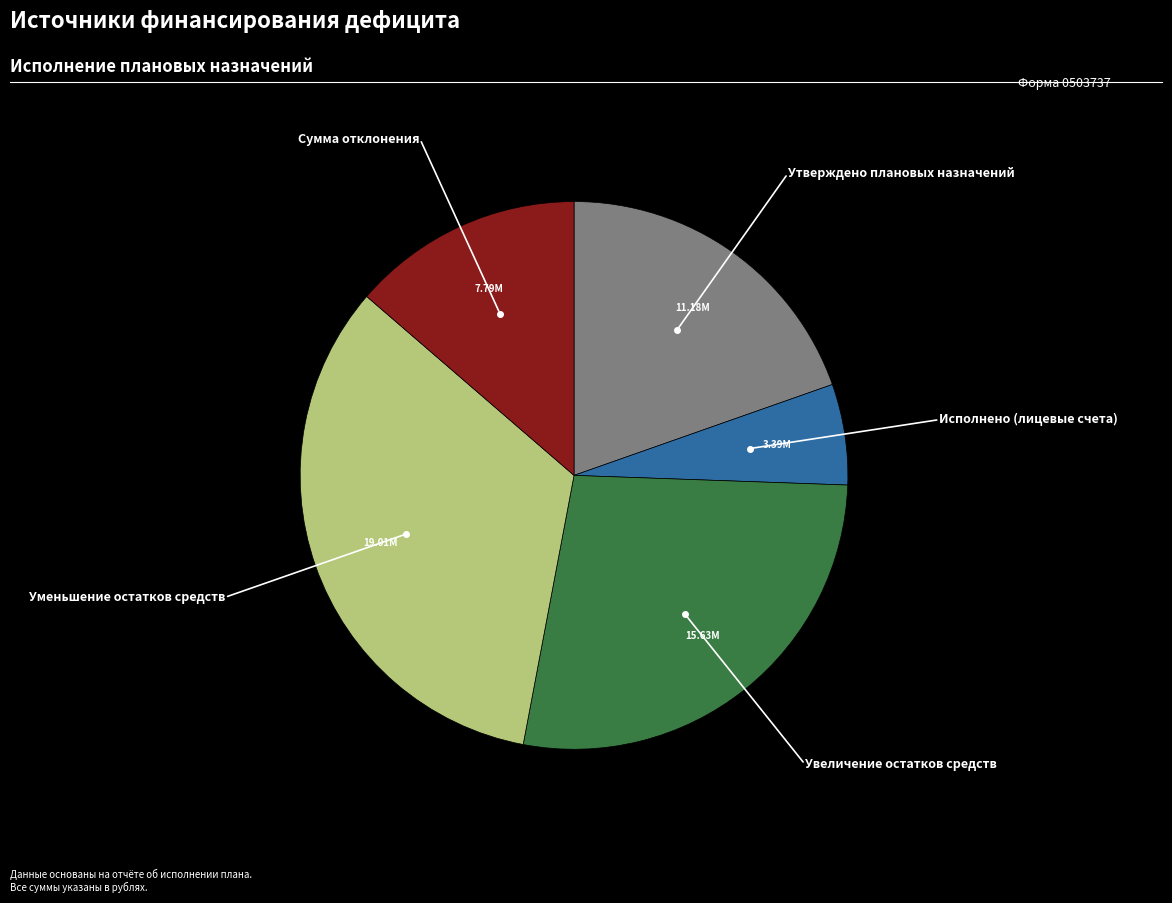

Does any single category account for the majority?

No